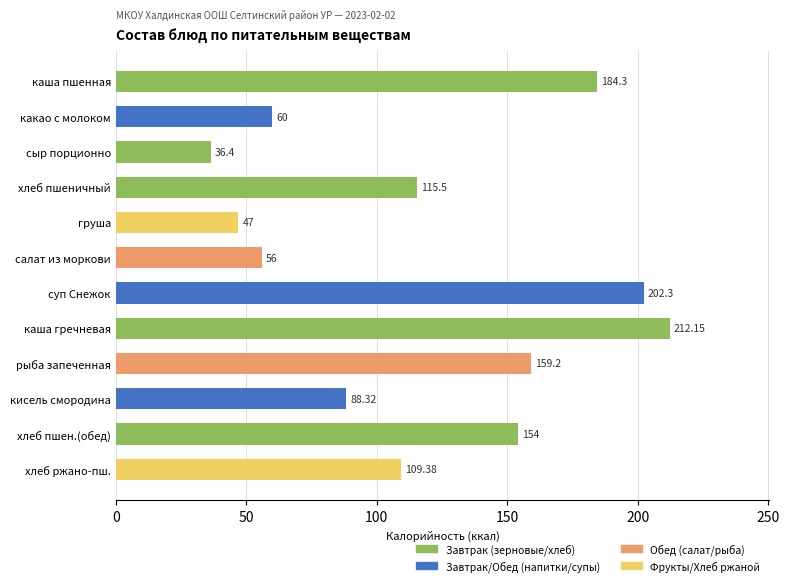

Which has a higher value, каша гречневая or каша пшенная?

каша гречневая